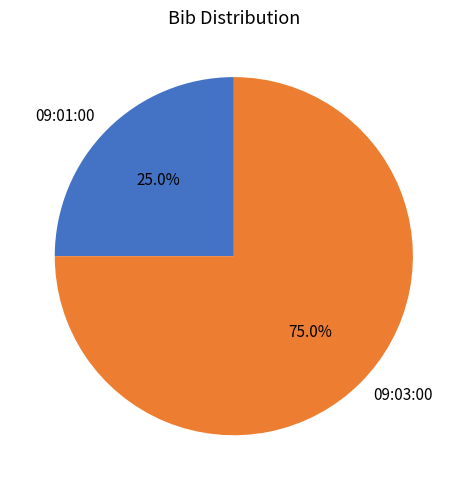

Is 09:03:00 the majority of the pie?

Yes